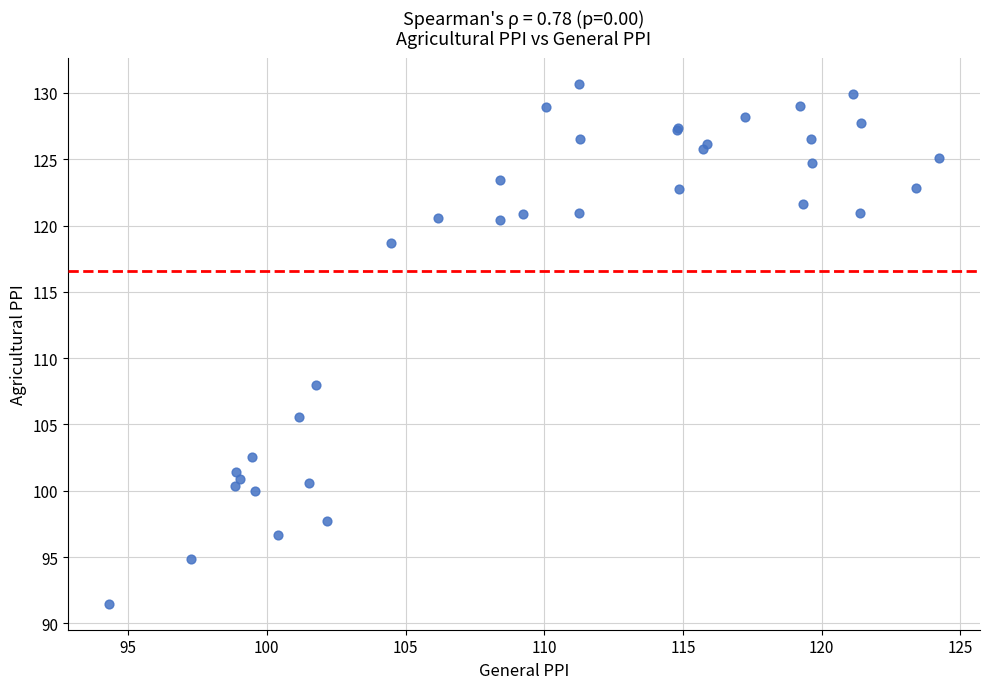

What Y value in the scatter plot is closest to 111?

108.0